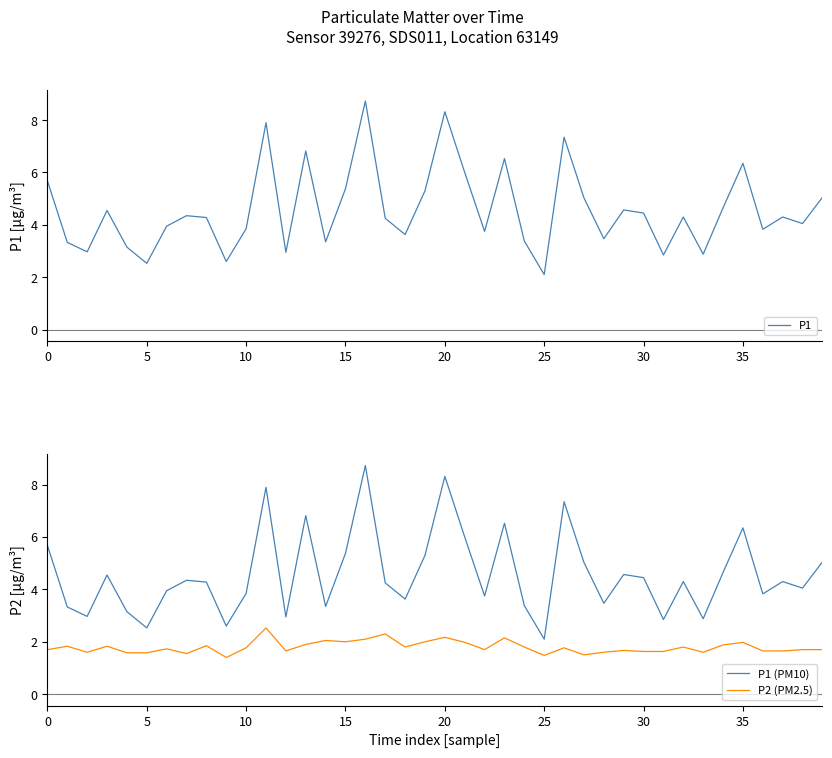

The value of P1 (PM10) at 35 is 3.3. True or false?

False